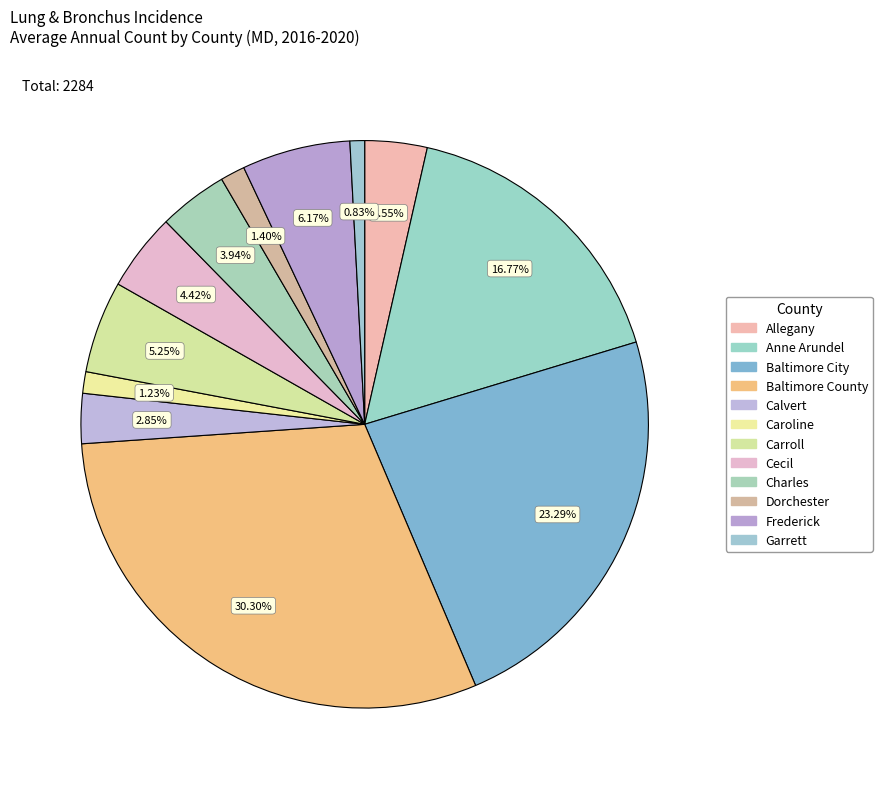

To the nearest percent, what is the average slice percentage?

8%